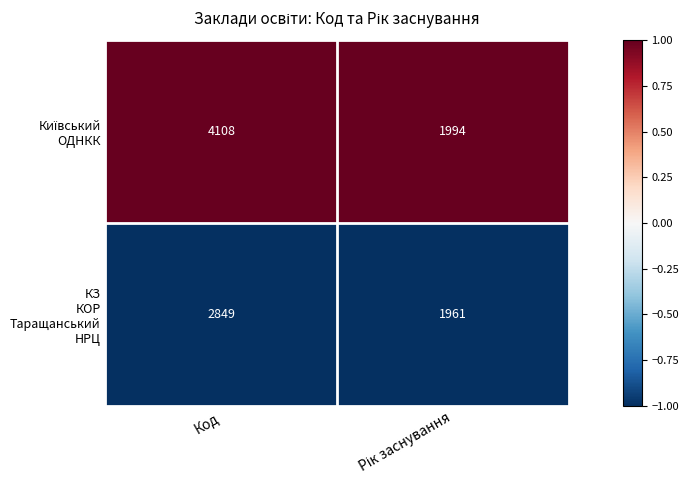

What is the greatest value displayed?

4108